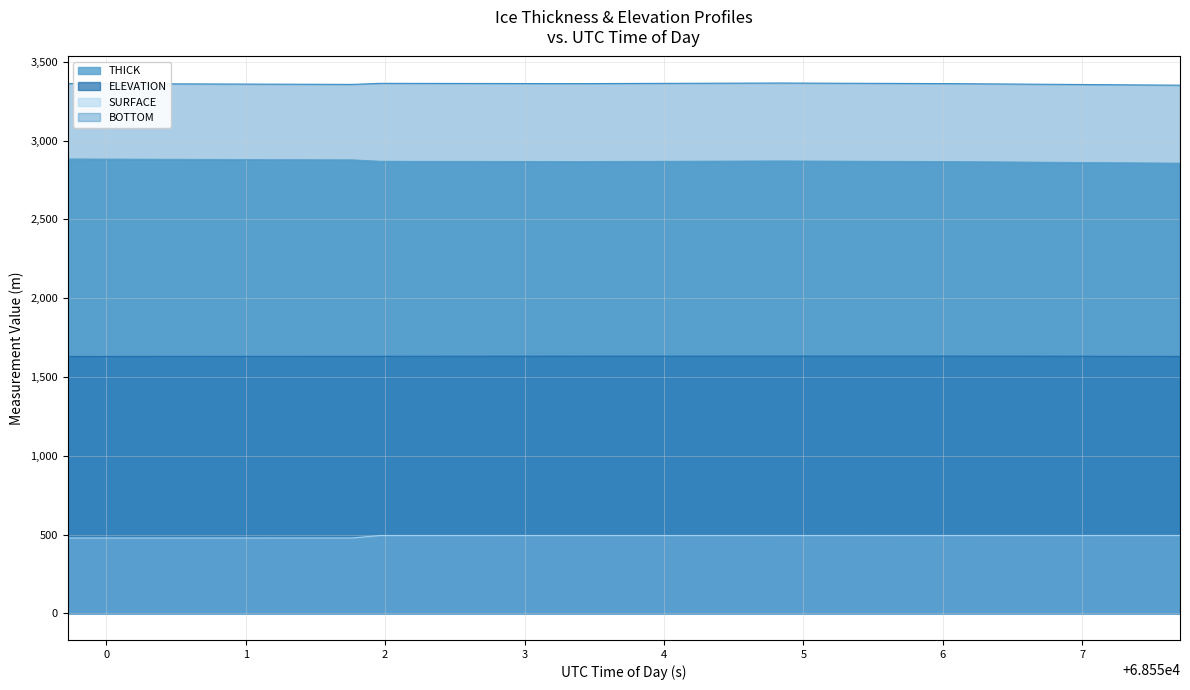

What is the label of the 11th point from the left?

68551.762